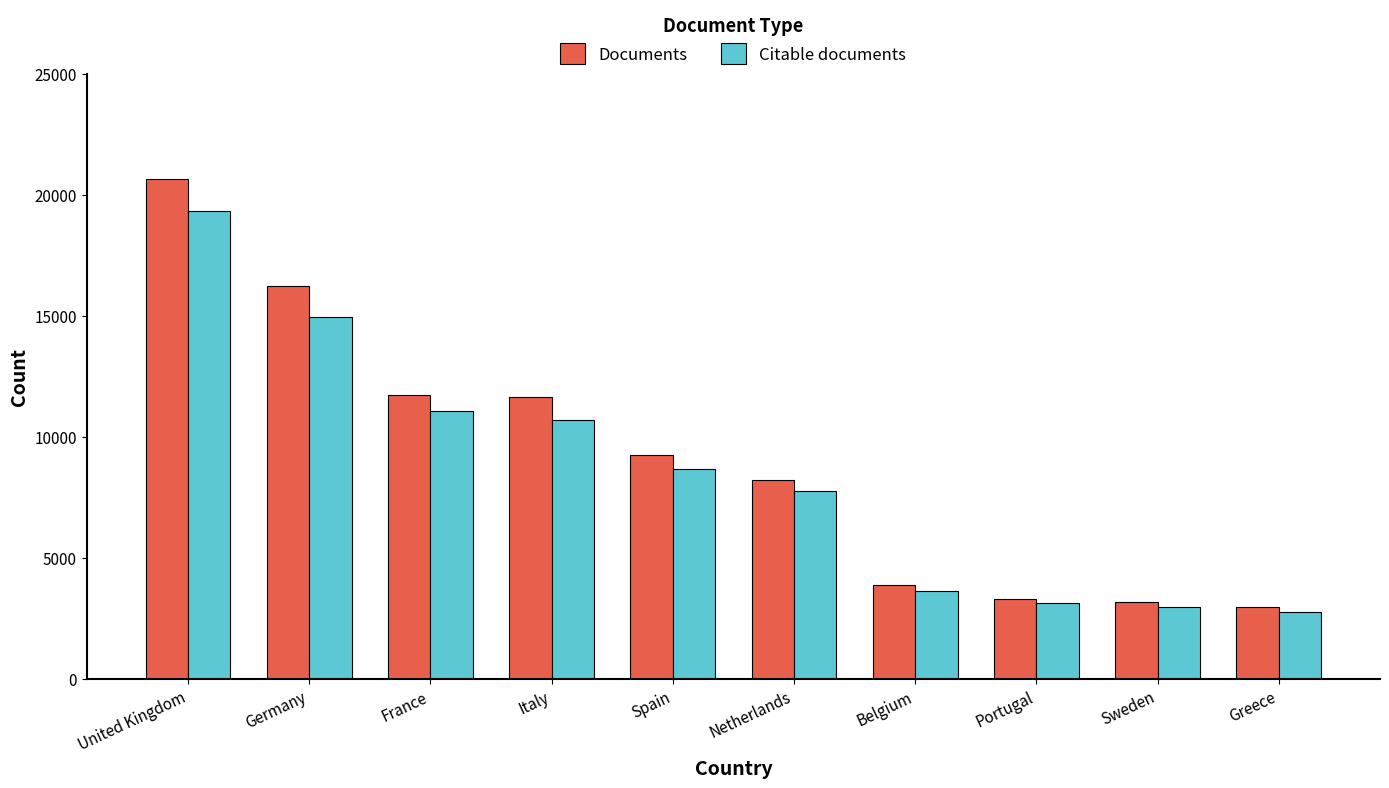

List the series in order of their peak value, lowest first.

Citable documents, Documents